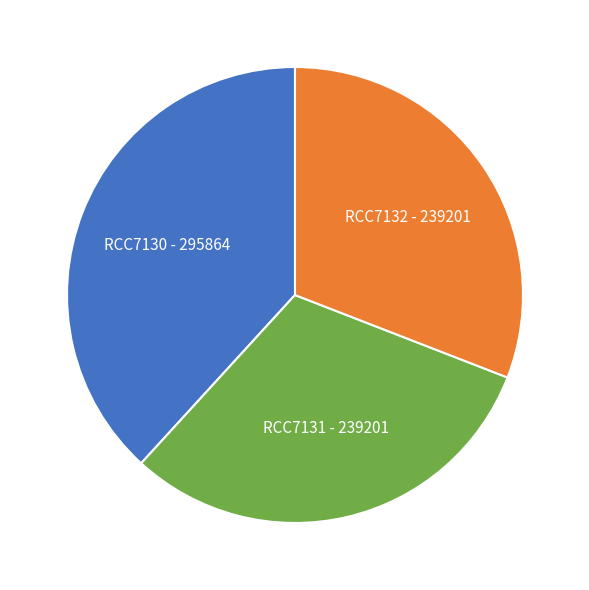

How many slices are in this pie chart?

3